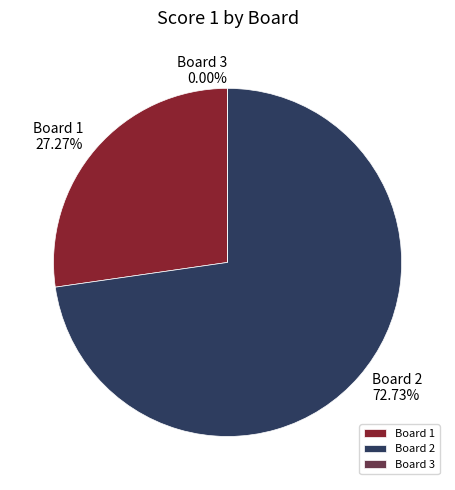

How many segments does this pie chart have?

3